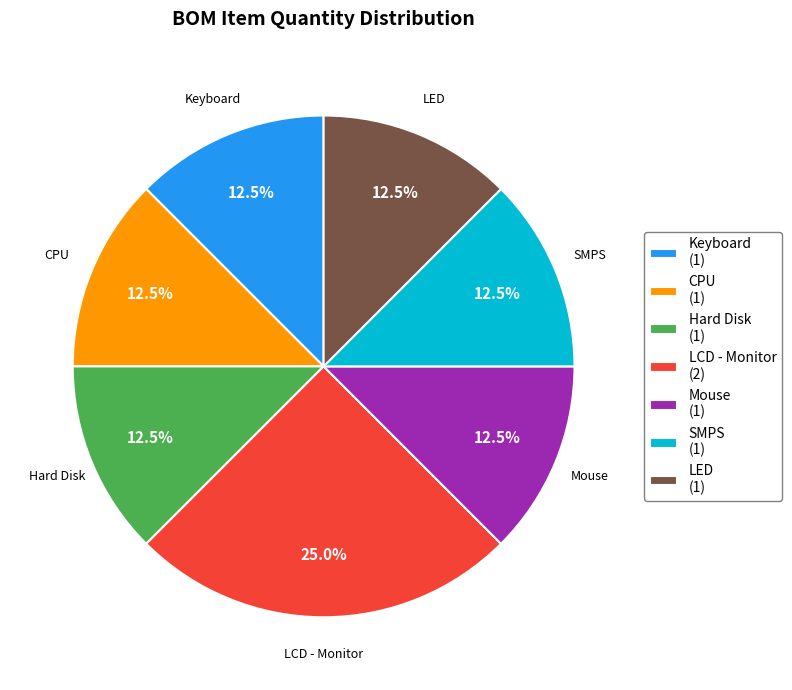

How many segments does this pie chart have?

7